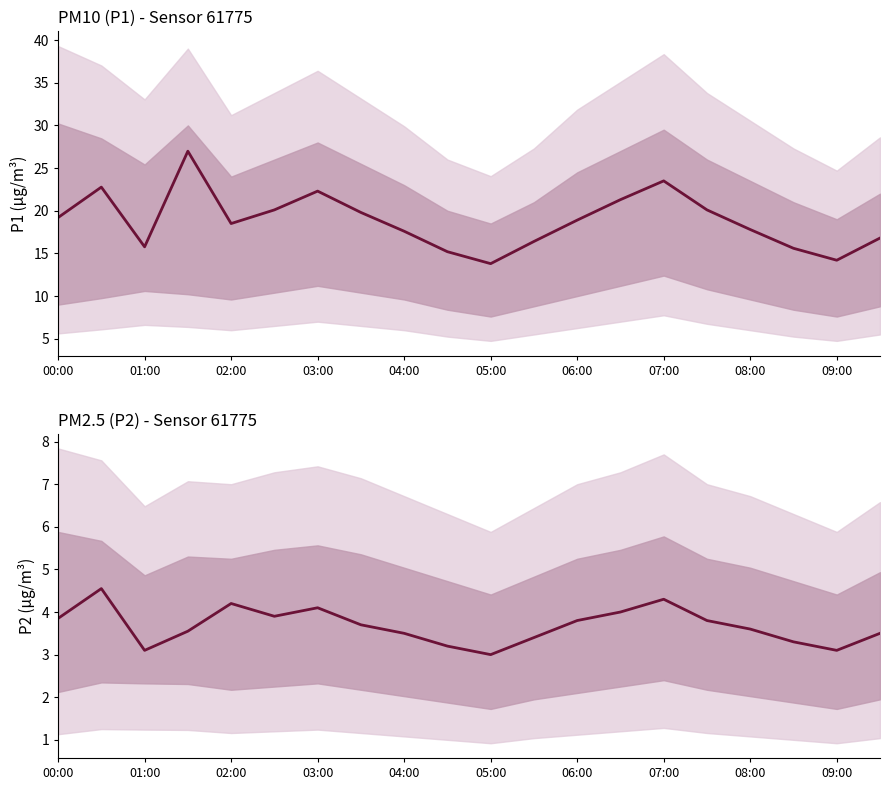

Does the chart display data point markers on the line(s)?

No